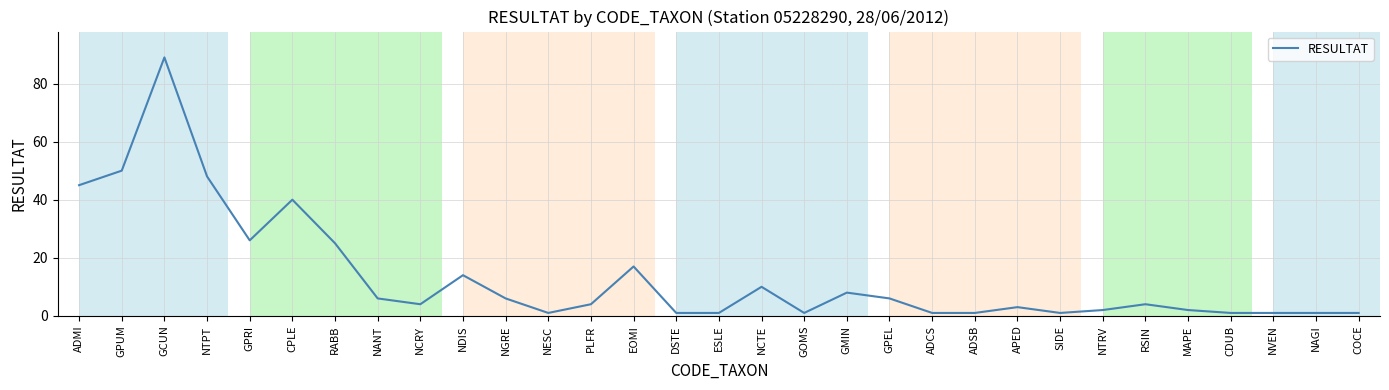

Does the chart display data point markers on the line(s)?

No